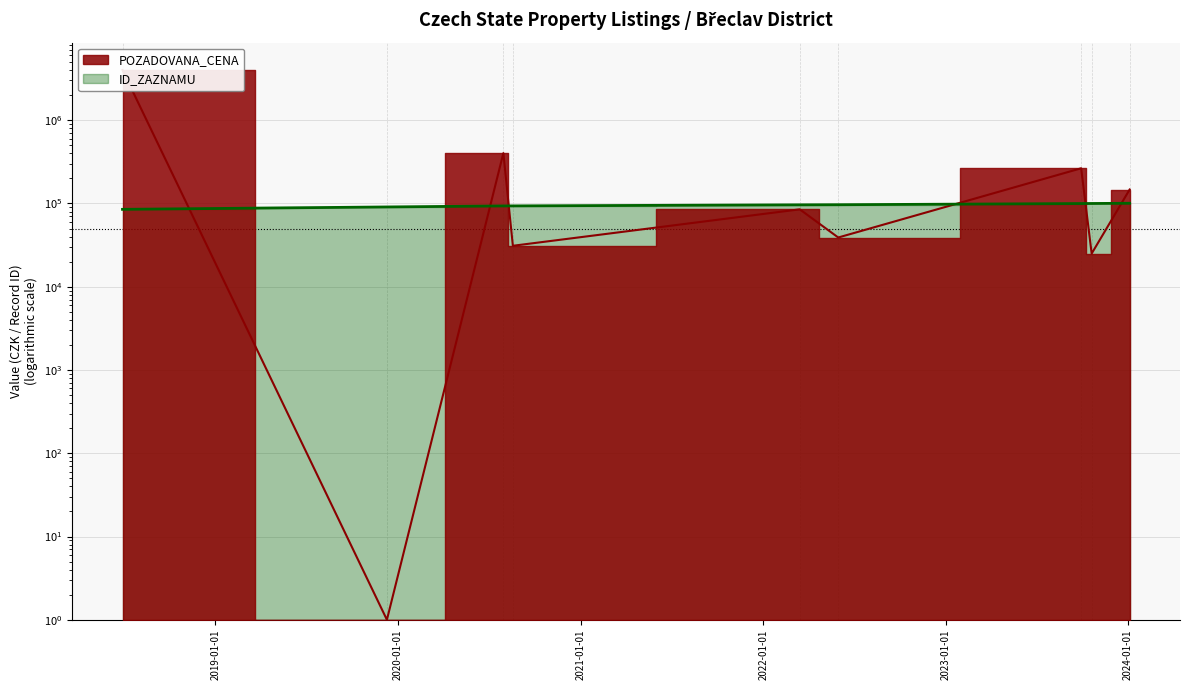

What is the value of the POZADOVANA_CENA point at the 6th from the left?

39000